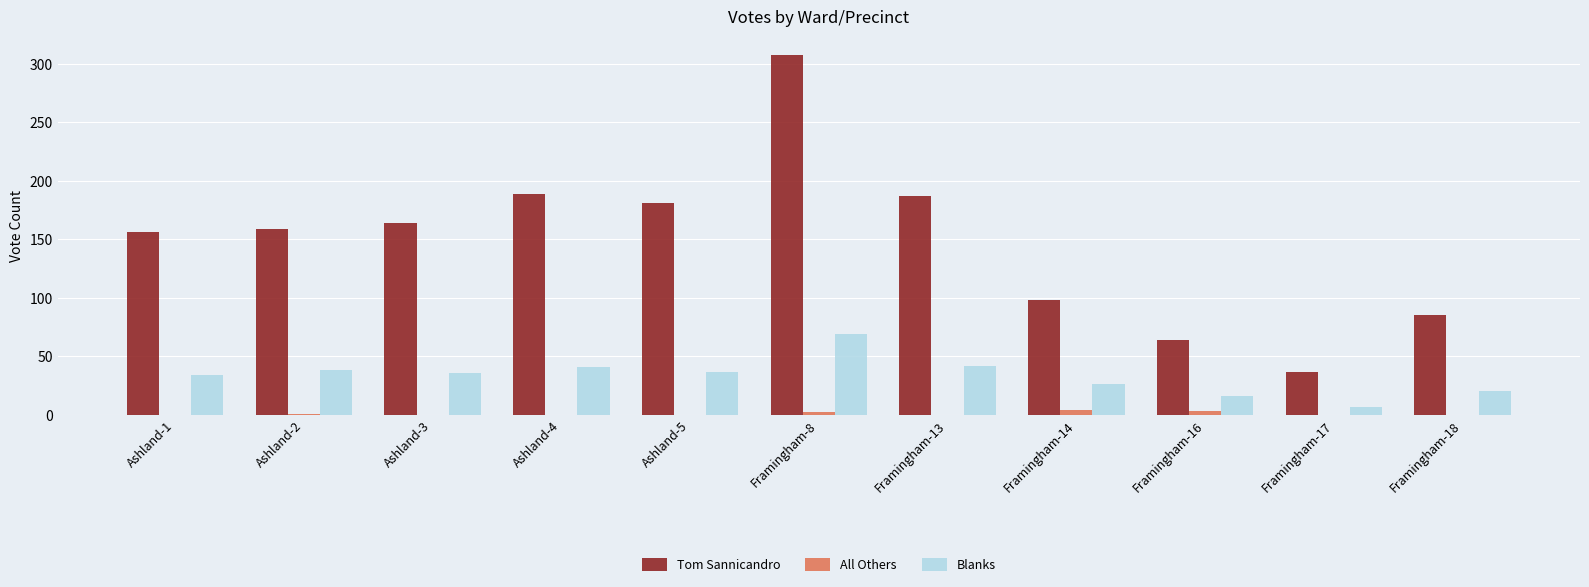

Is the value of All Others at Ashland-4 greater than the value of Tom Sannicandro at Framingham-17?

No